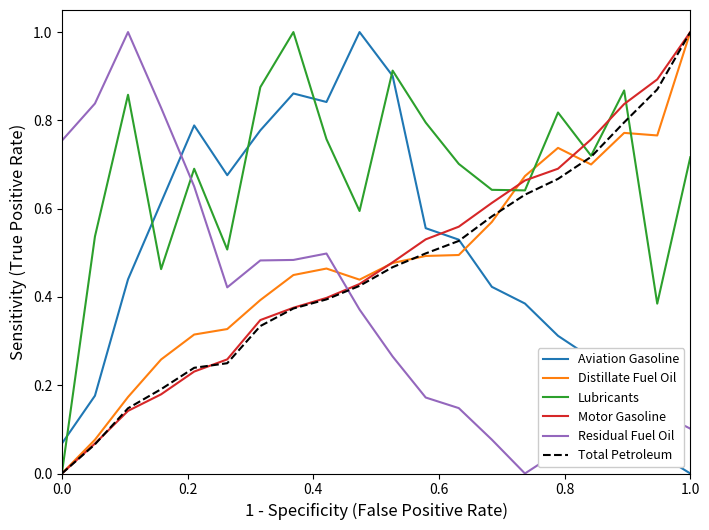

Which series ends up on top after the final intersection of Residual Fuel Oil and Distillate Fuel Oil?

Distillate Fuel Oil